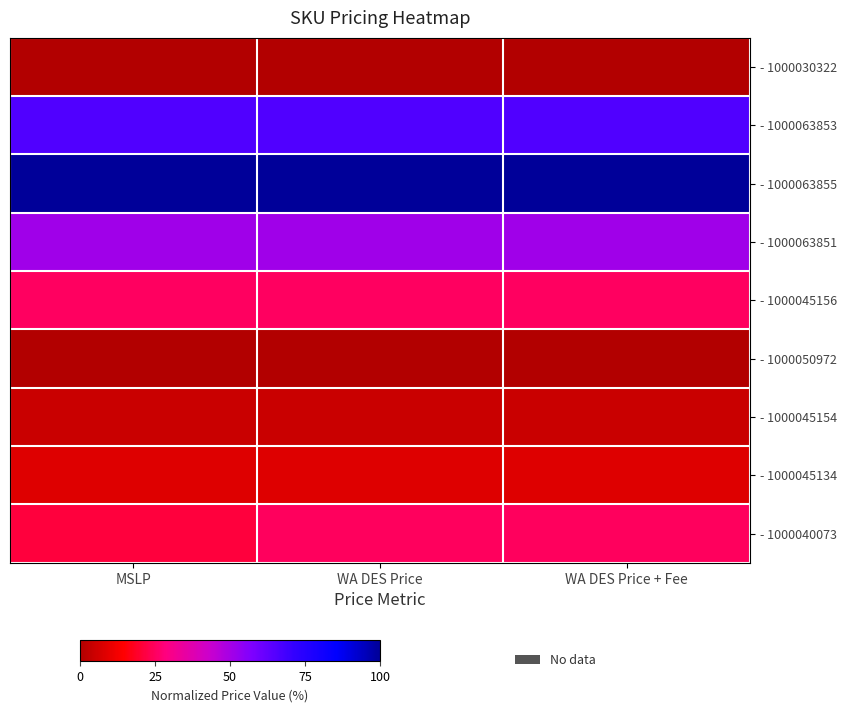

List the series in order of their peak value, lowest first.

- 1000030322, - 1000050972, - 1000045154, - 1000045134, - 1000040073, - 1000045156, - 1000063851, - 1000063853, - 1000063855